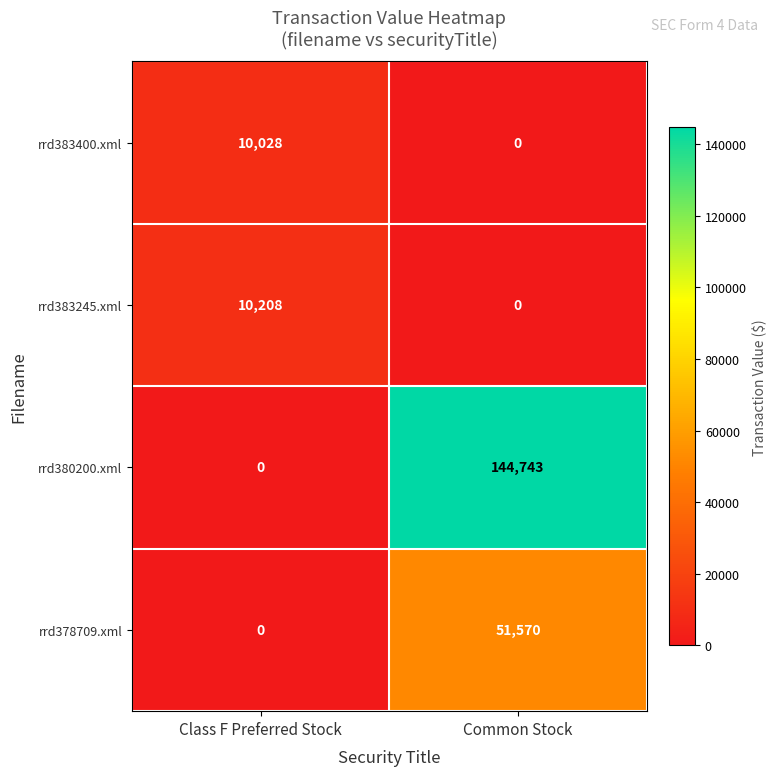

Is the value of rrd380200.xml at Common Stock greater than the value of rrd378709.xml at Common Stock?

Yes